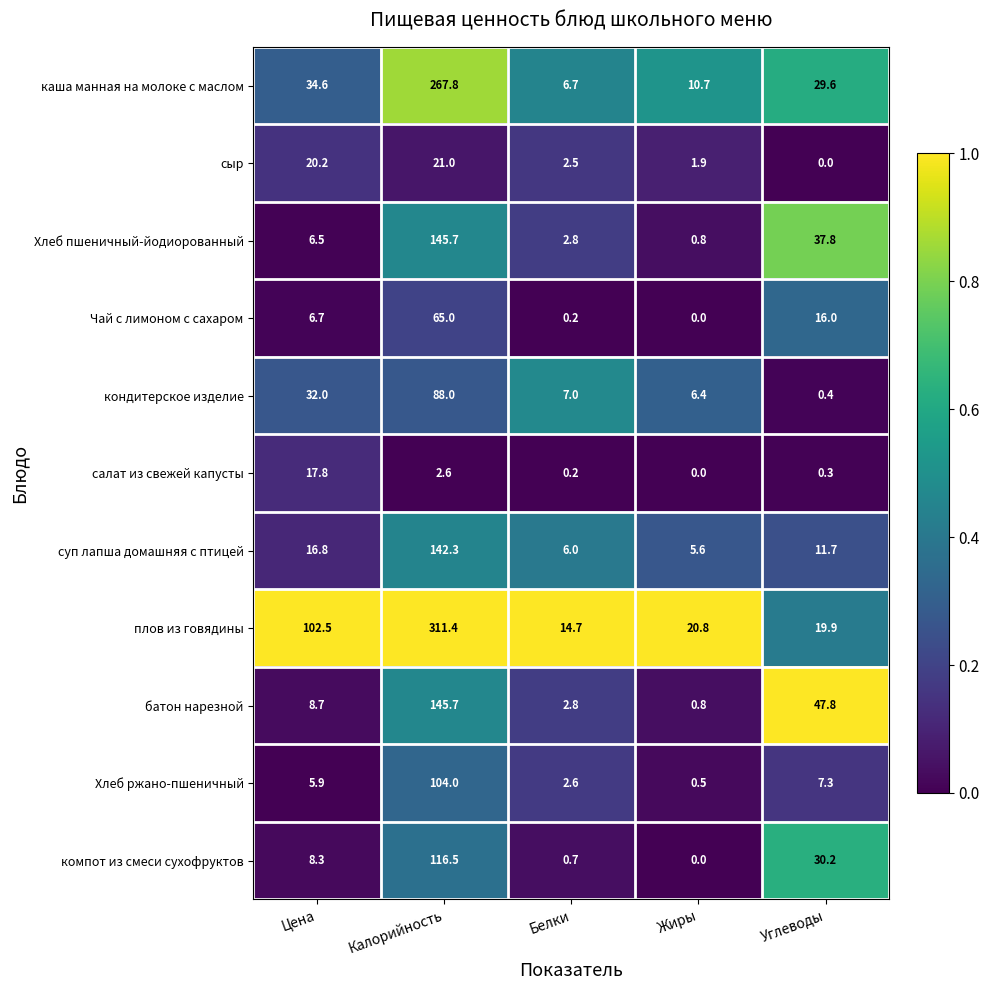

At which label does компот из смеси сухофруктов first exceed 8?

Цена